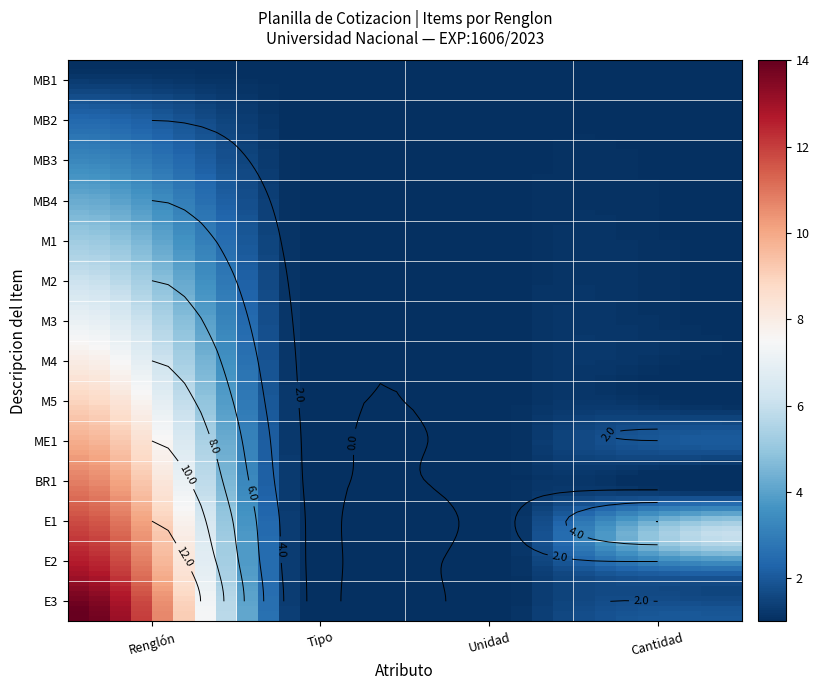

Which label corresponds to the smallest value in the chart?

MB1